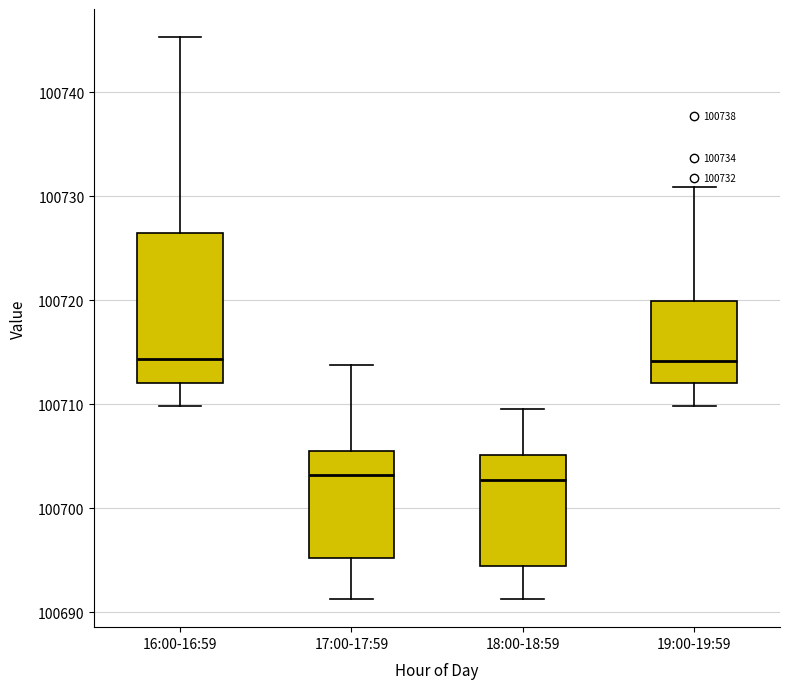

Comparing the boxes themselves (not the whiskers), which one is the tallest?

16:00-16:59